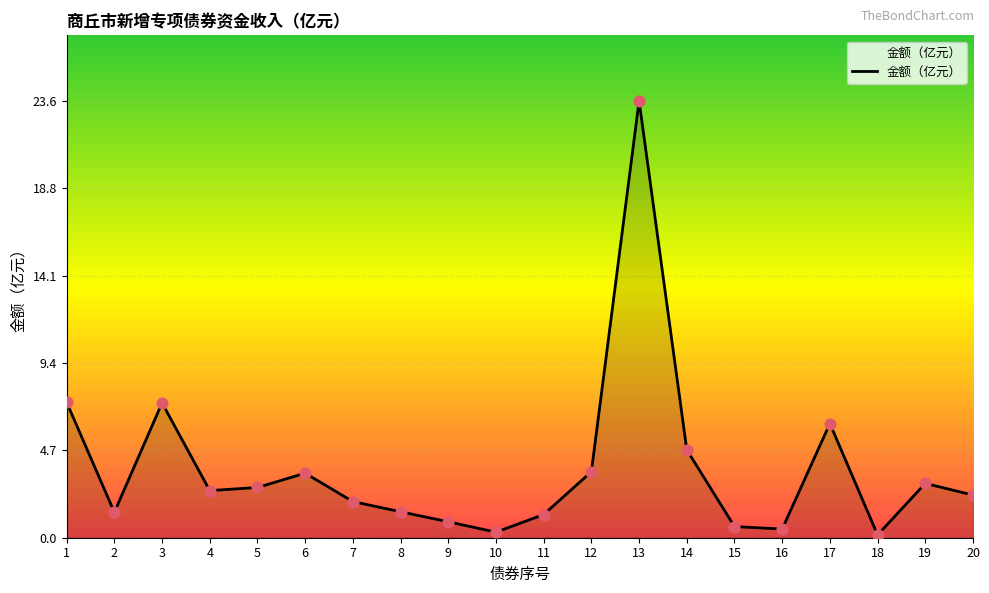

Which has a higher value, 20 or 17?

17